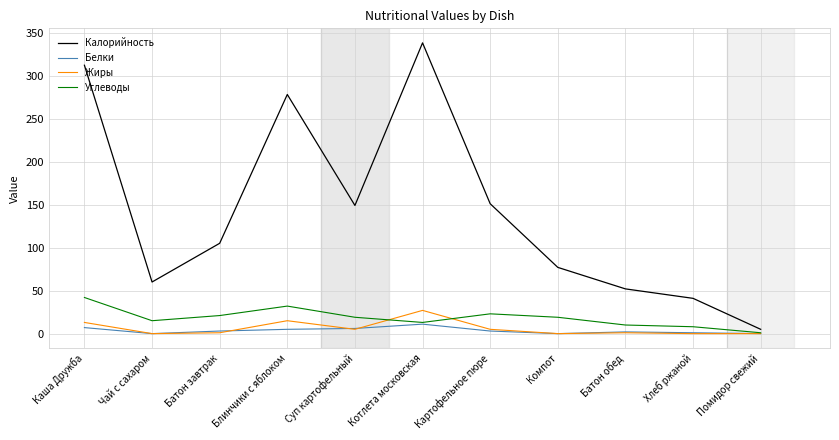

The Углеводы series shows 20 at Каша Дружба. True or false?

False